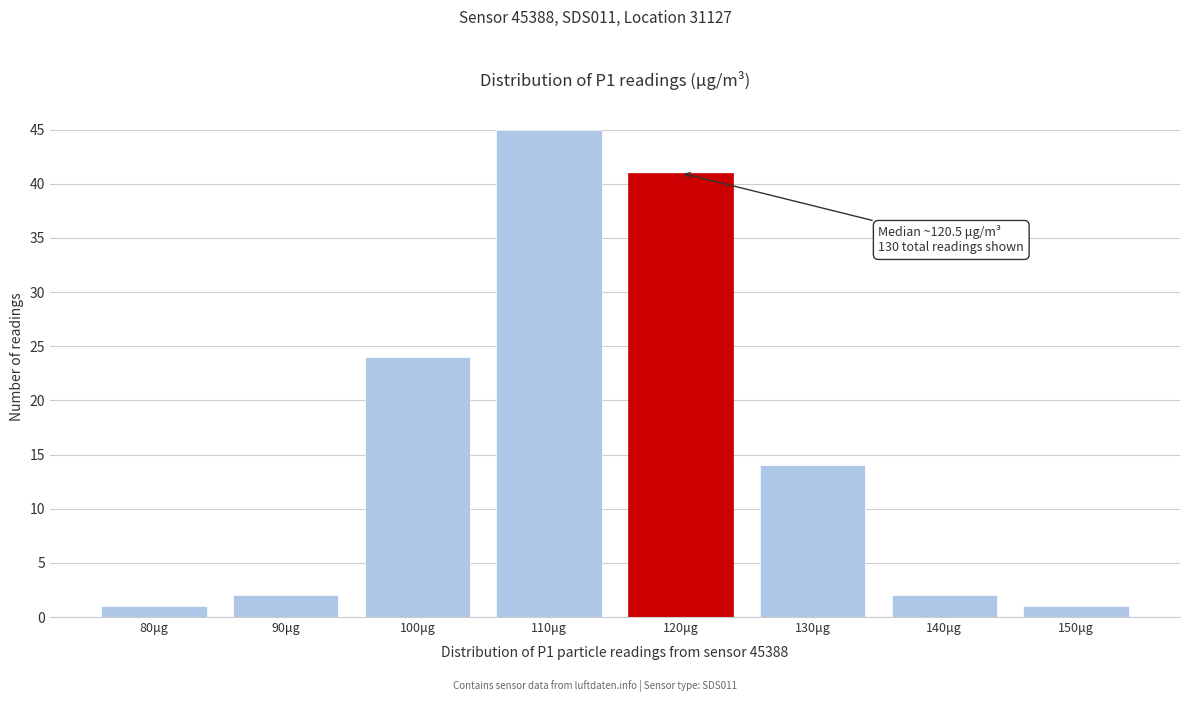

Reading left to right, list all the values displayed in this chart.

1	2	24	45	41	14	2	1